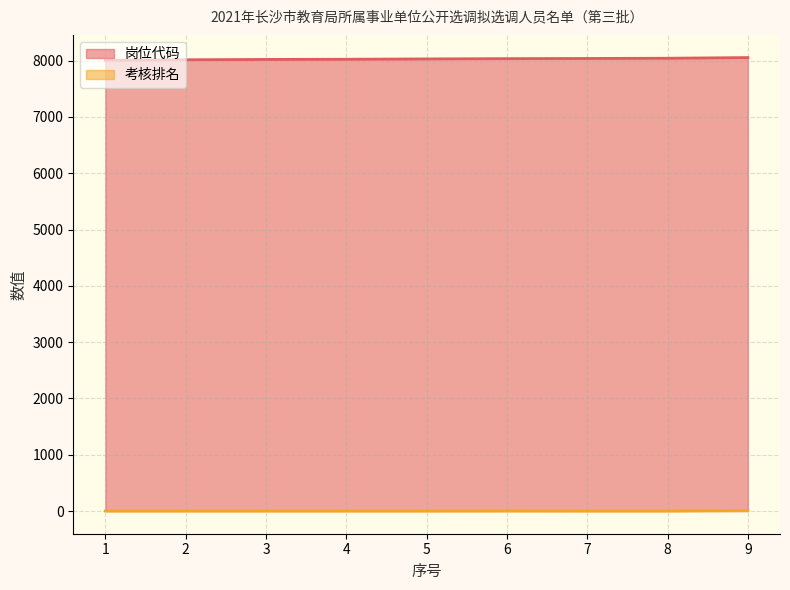

True or false: 考核排名 and 岗位代码 cross at least once.

False